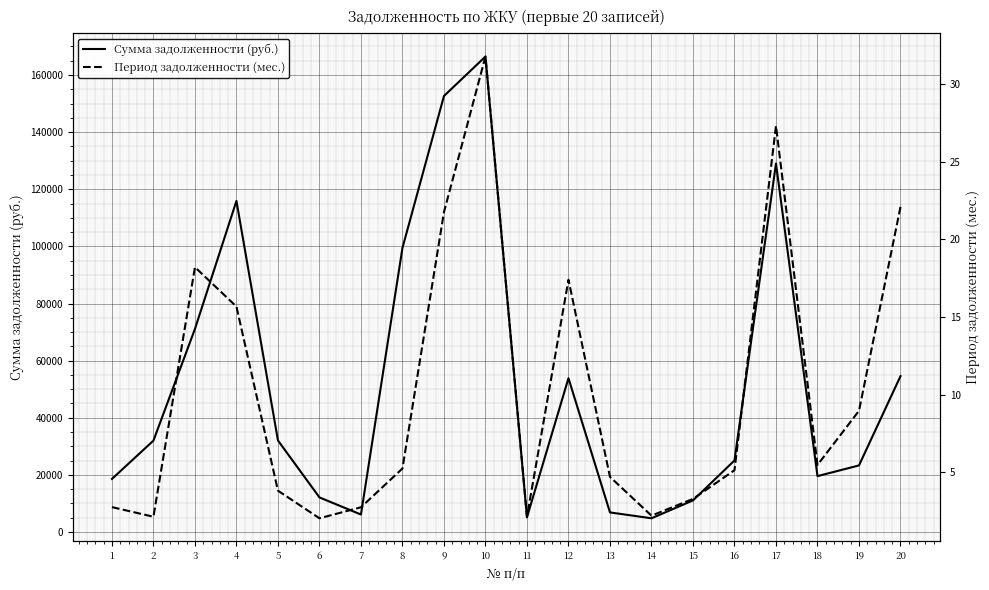

What are all the series names shown in the legend?

Сумма задолженности (руб.), Период задолженности (мес.)